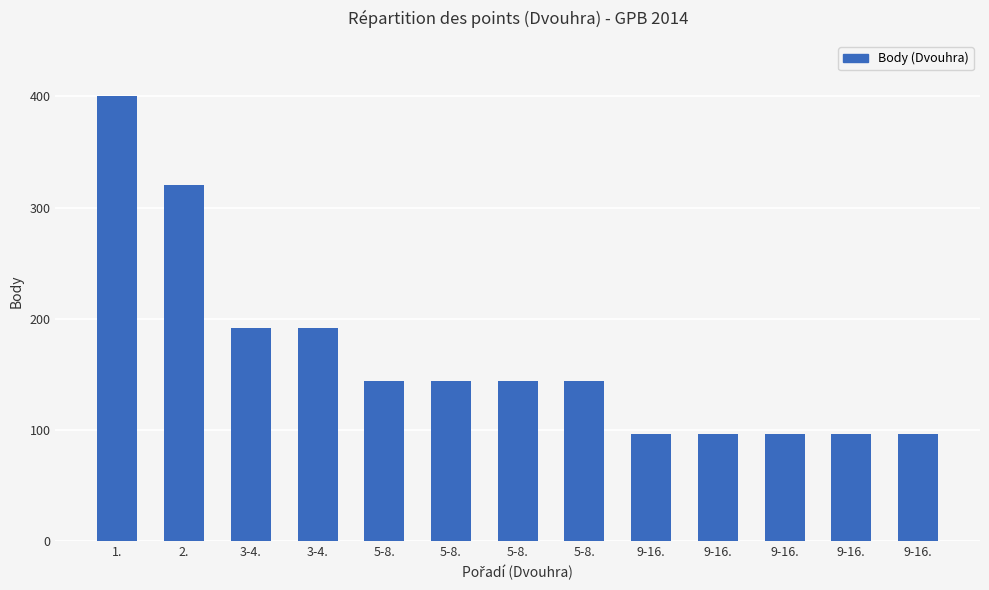

How many distinct data groups are displayed?

1